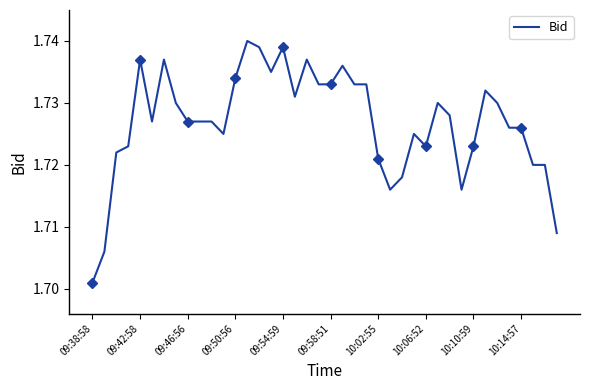

At which label is Bid closest to 1?

09:38:58